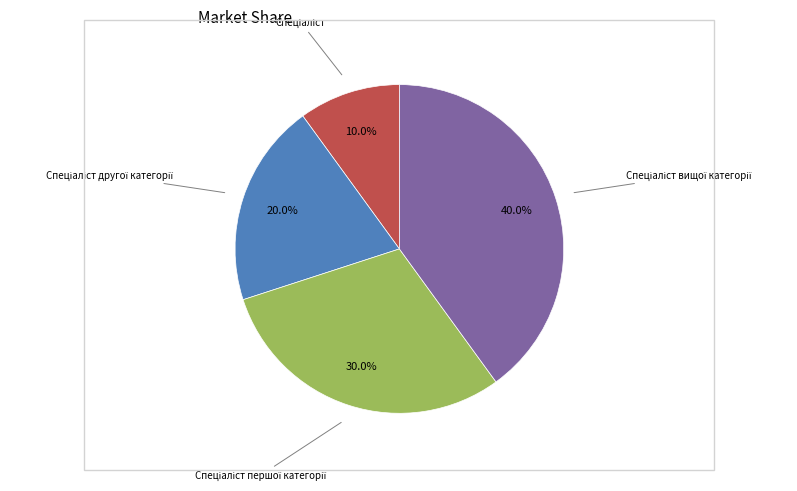

Is there any slice that represents more than half of the pie?

No